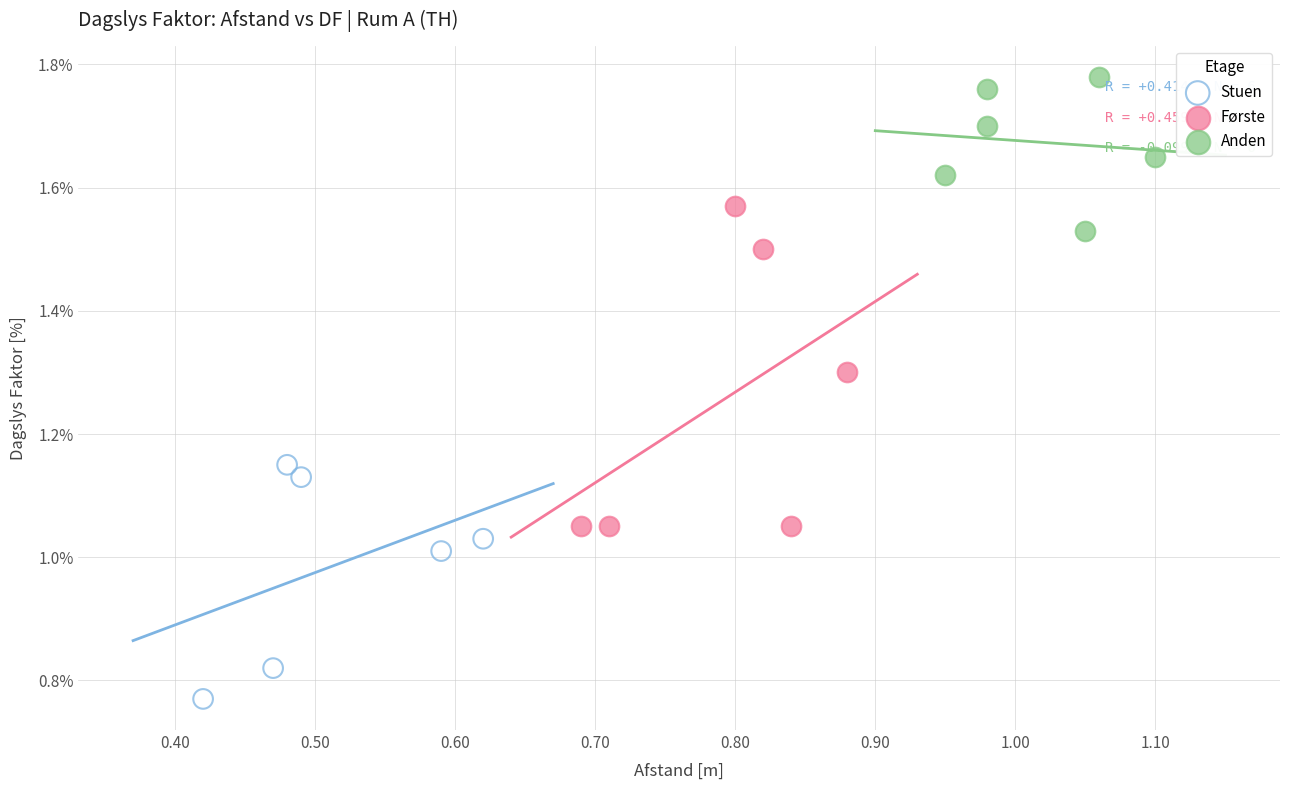

Which series contains the lowest Y value?

Stuen